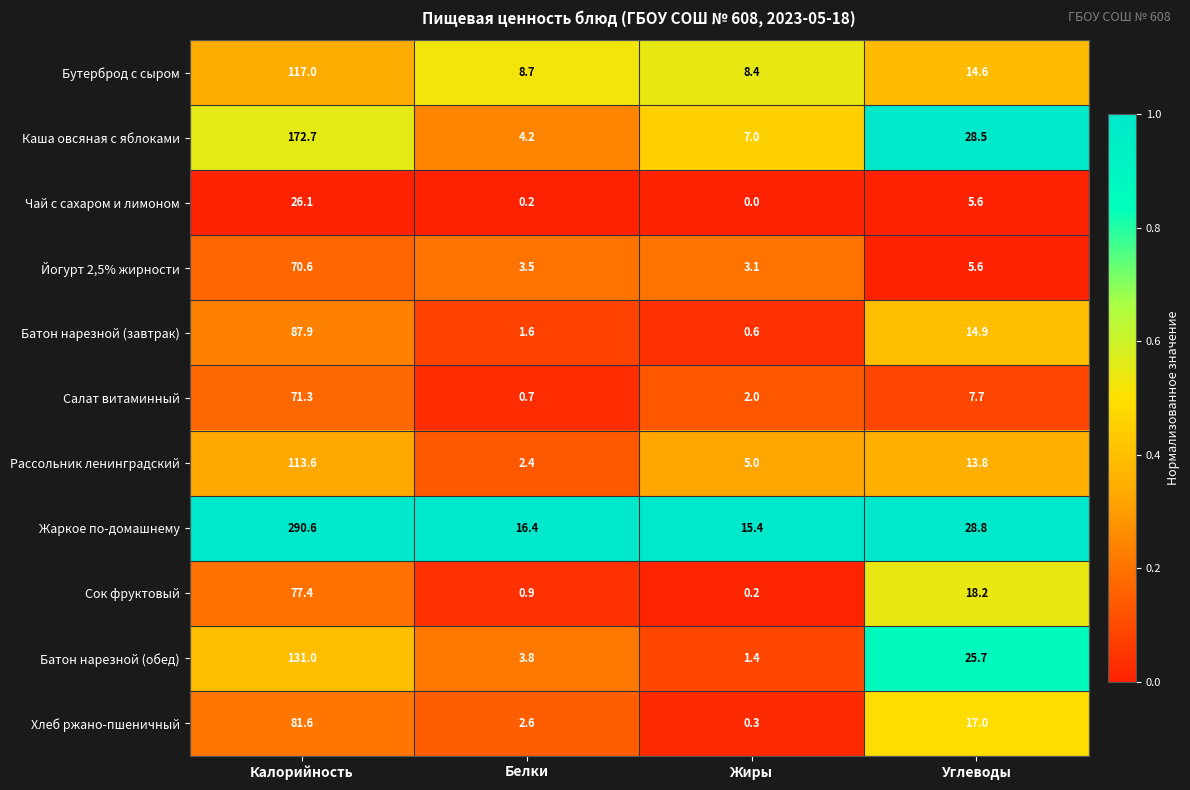

True or false: Салат витаминный has a value of 71.3 at Калорийность.

True